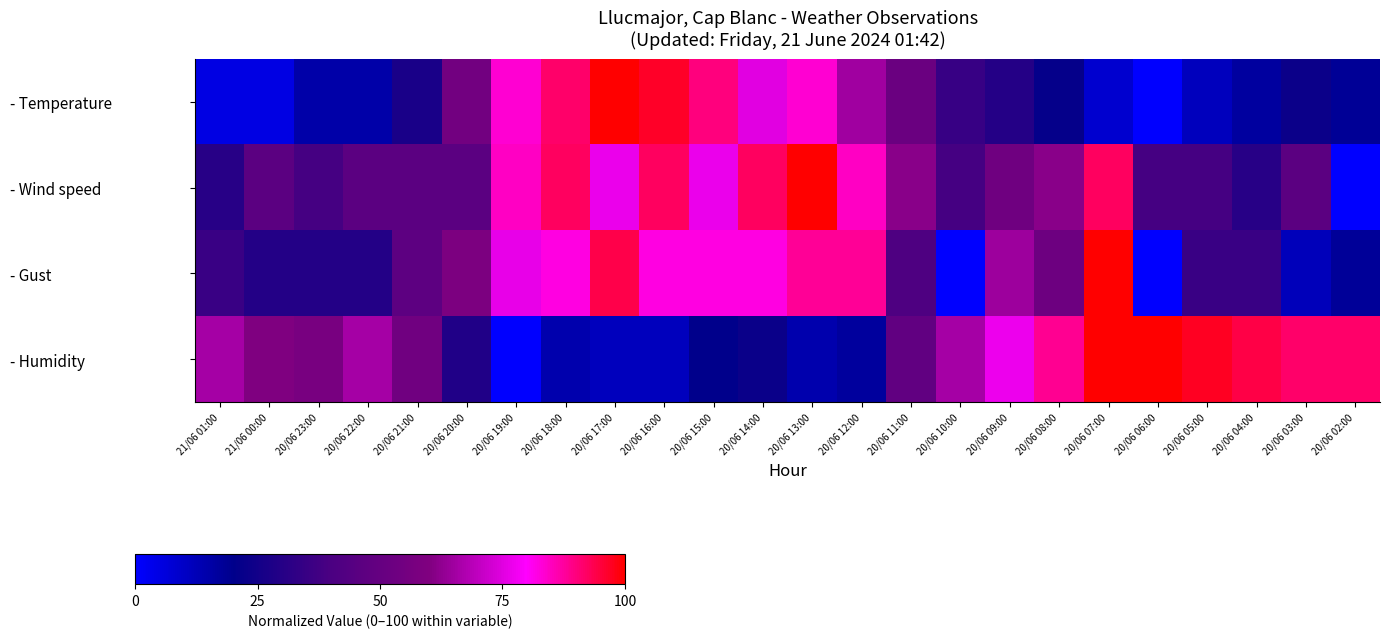

Rank the series by their maximum value, from lowest to highest.

- Temperature, - Wind speed, - Gust, - Humidity